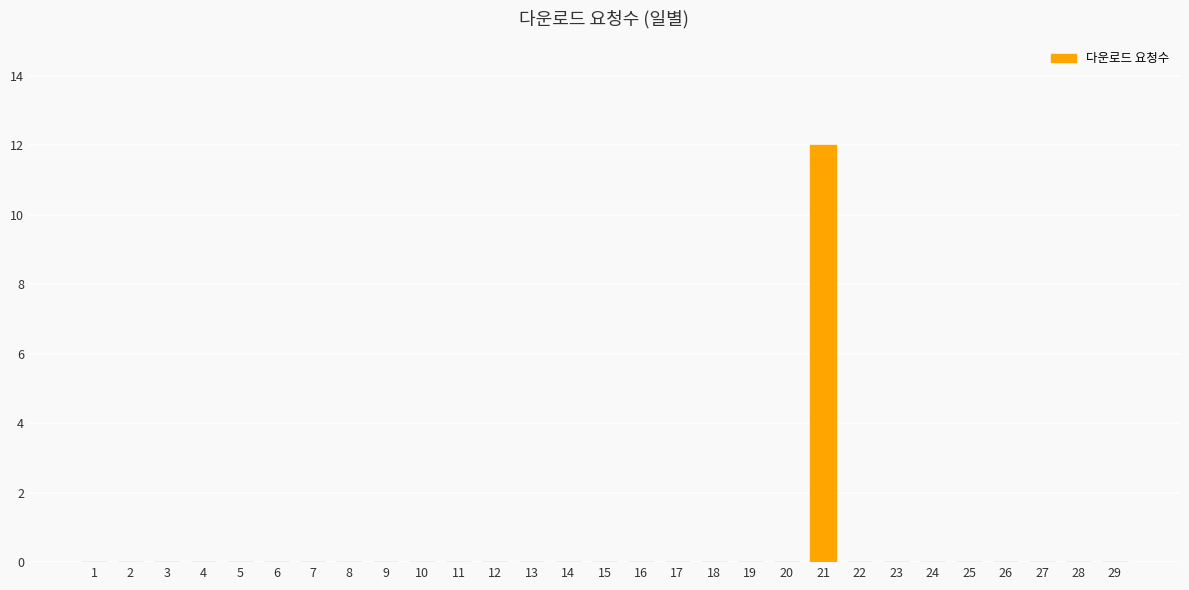

Which category has the highest value across all series?

21